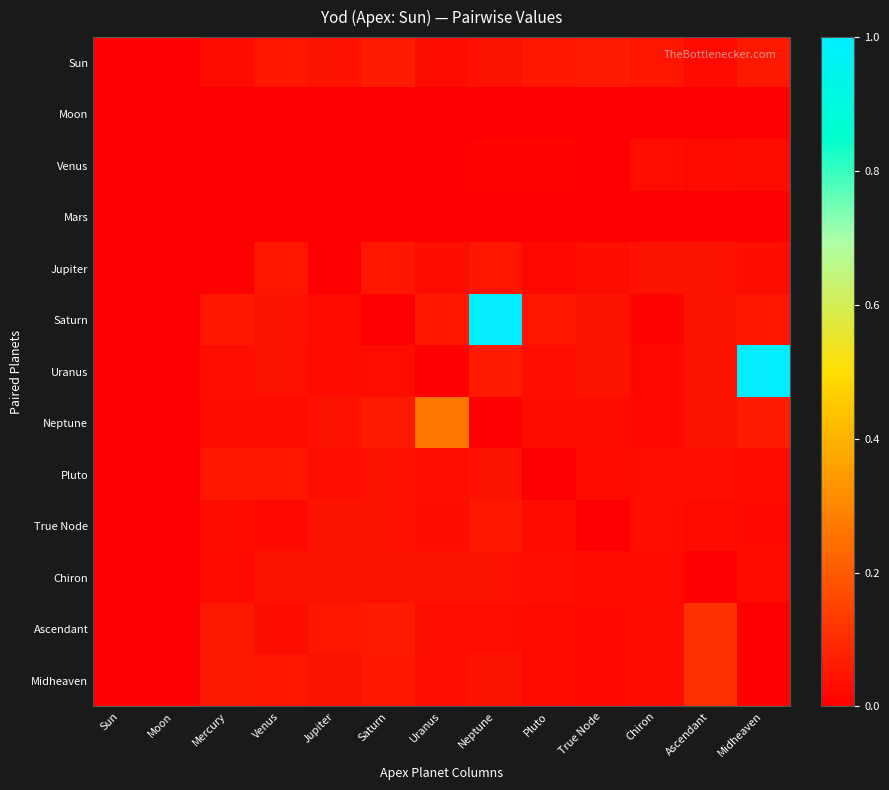

How many distinct data groups are displayed?

13